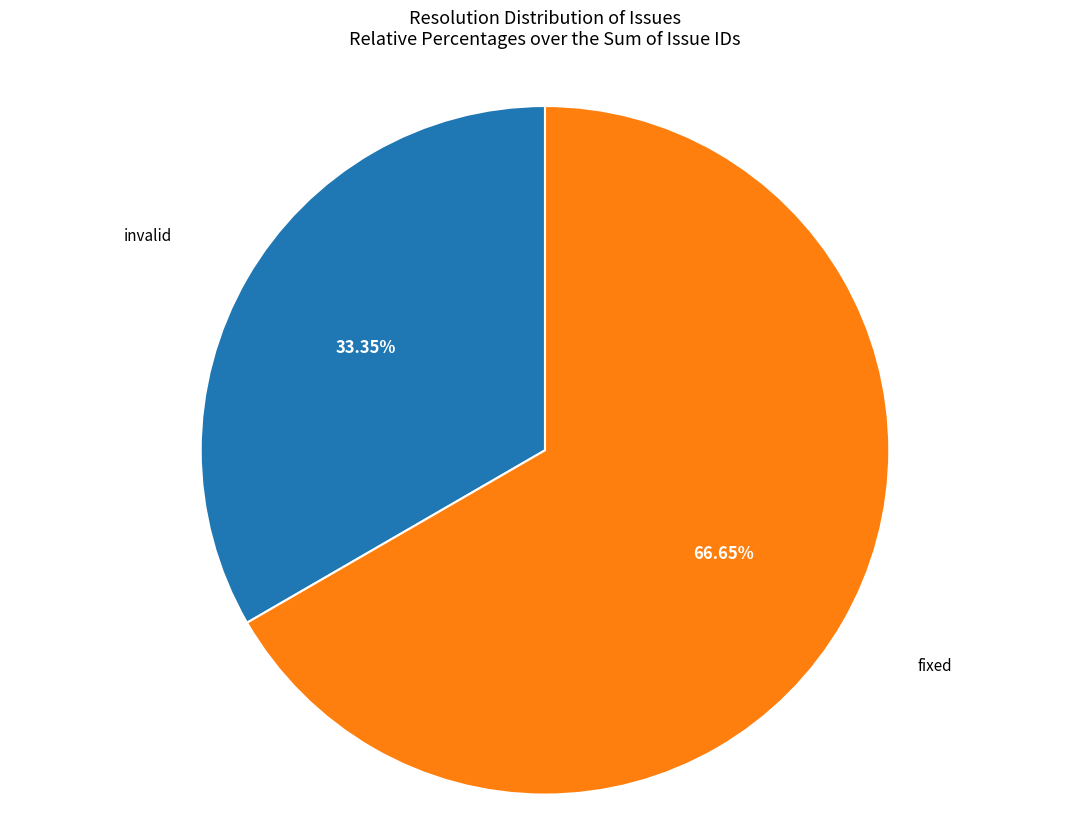

What percentage is the fixed slice, to the nearest percent?

67%